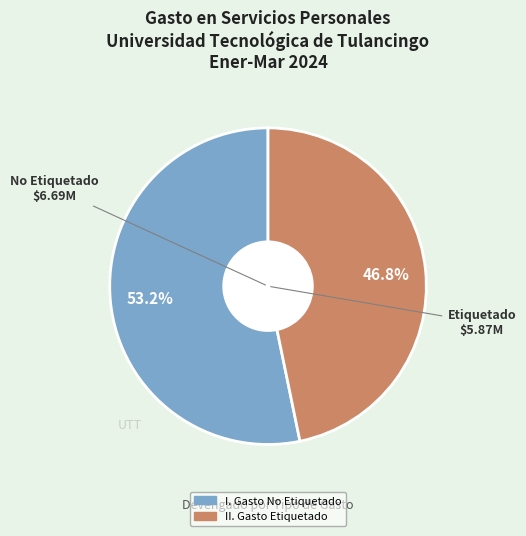

Which slice is the smallest?

II. Gasto Etiquetado